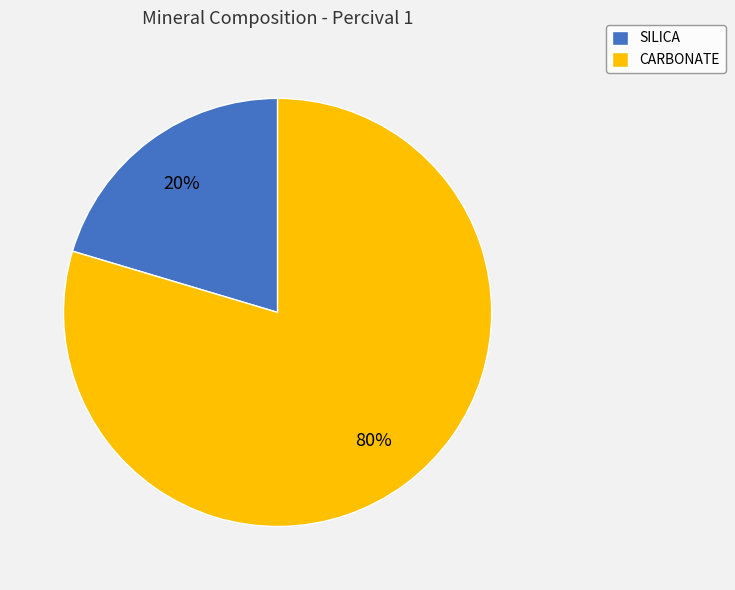

Is it true that CARBONATE is 74% of the pie?

False